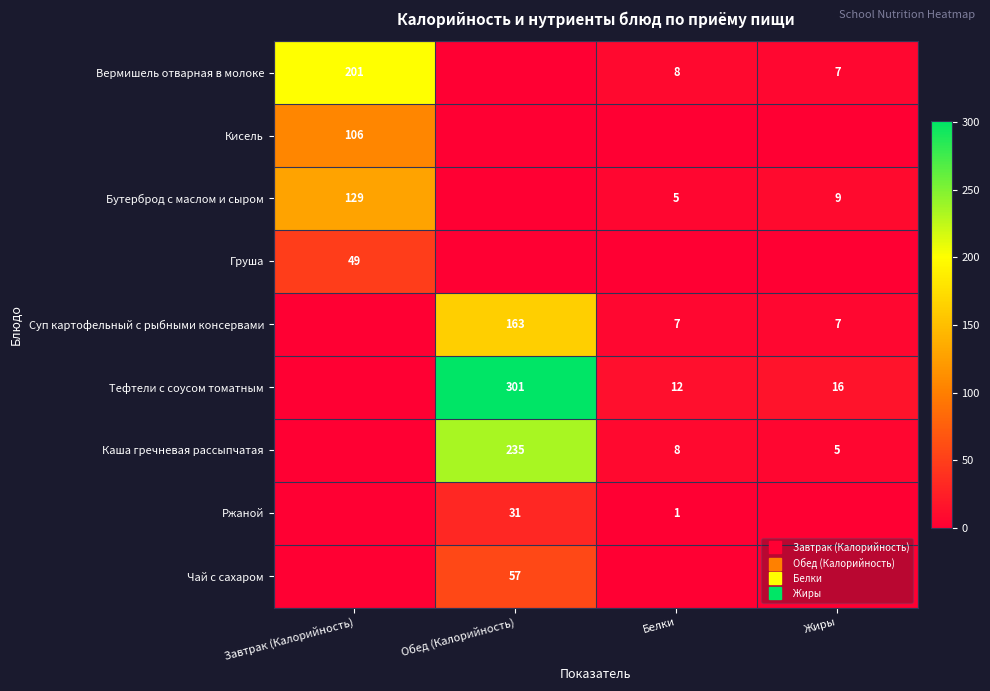

How many distinct data groups are displayed?

9